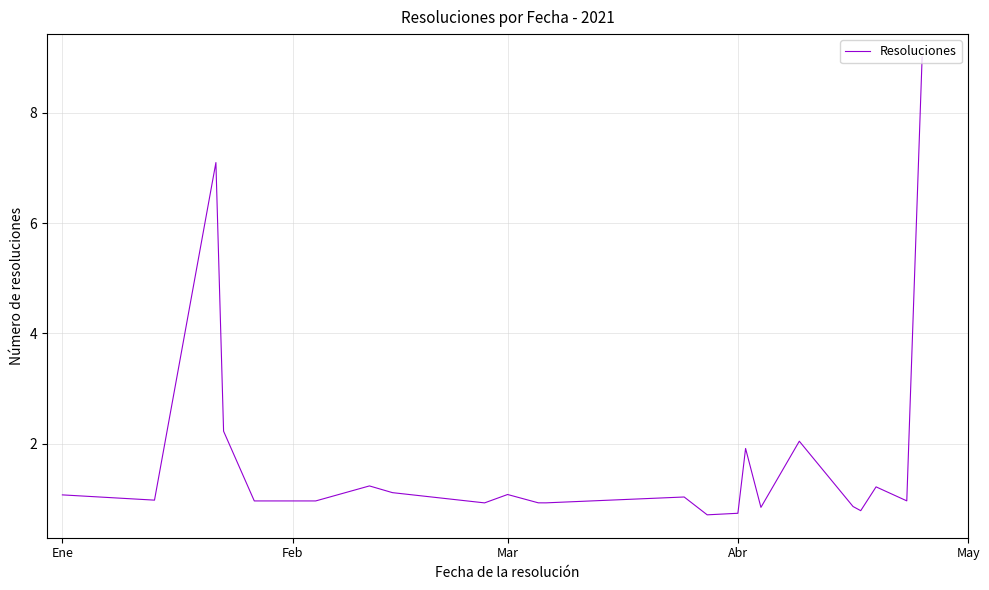

What is the maximum value shown in the chart?

9.0